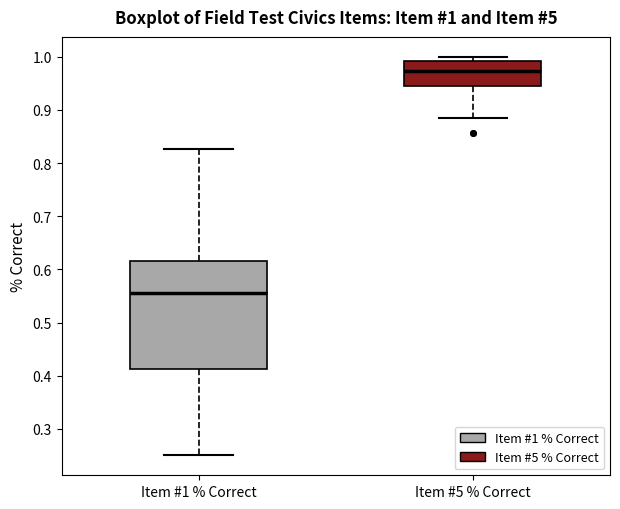

Which box is the tallest, from its lower edge to its upper edge?

Item #1 % Correct